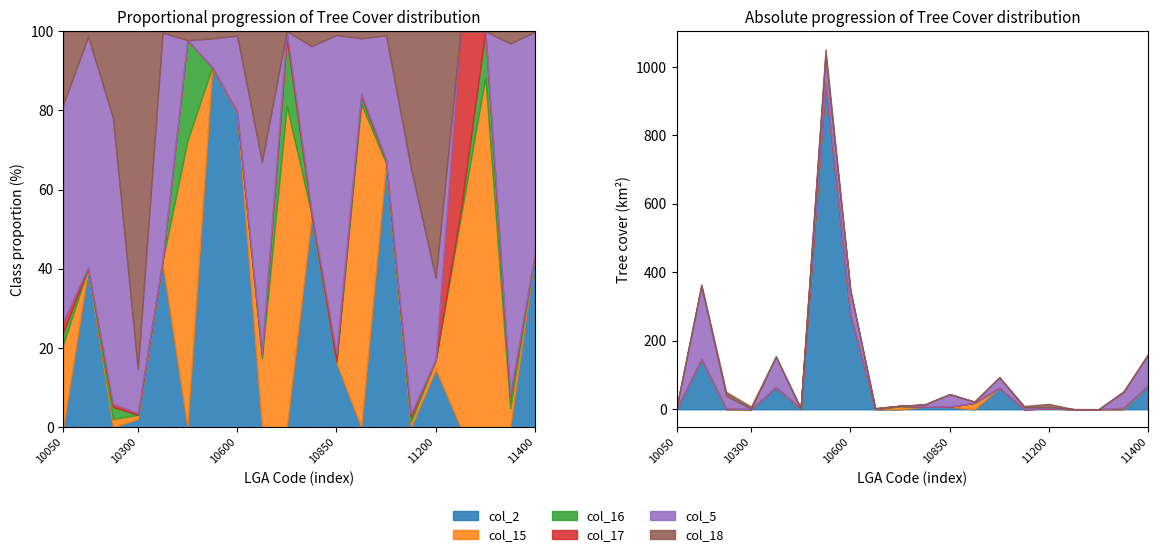

Between 10050 and 10250, which is larger?

10050